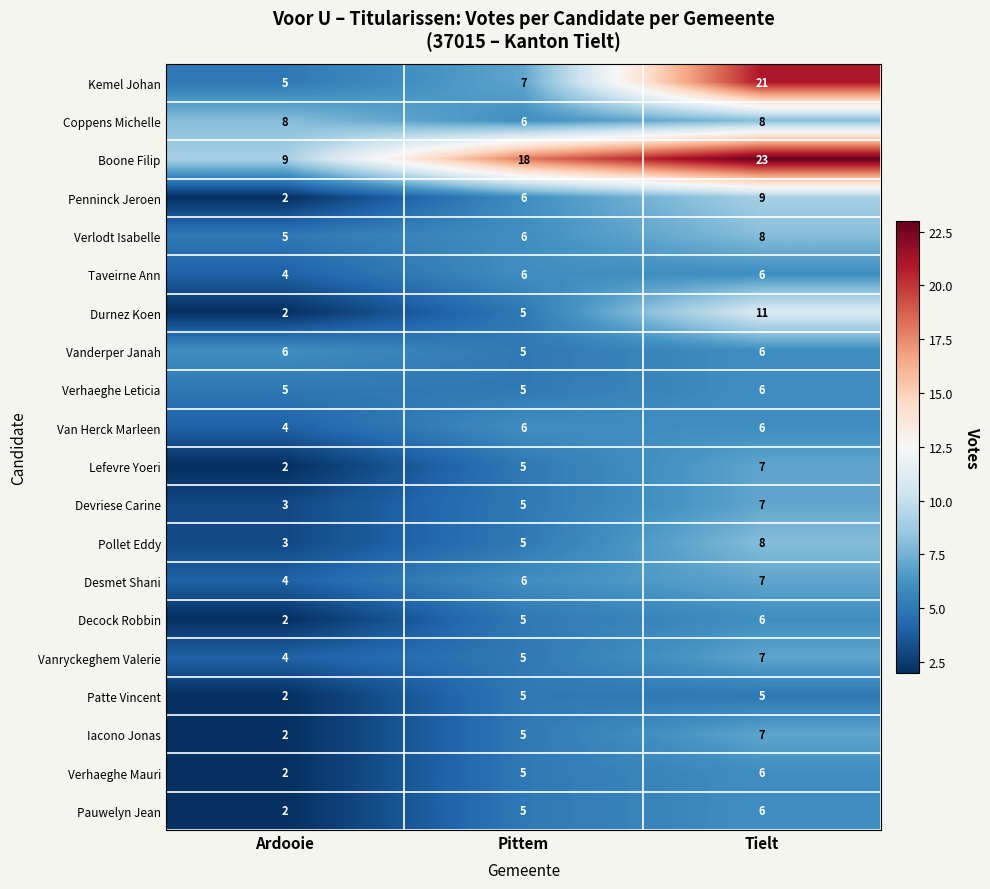

What is the difference between the highest and lowest values at Pittem?

13